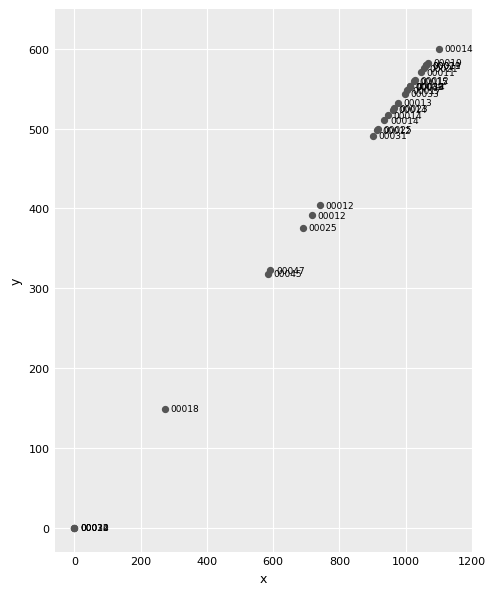

What Y value in the scatter plot is closest to 300?

318.0